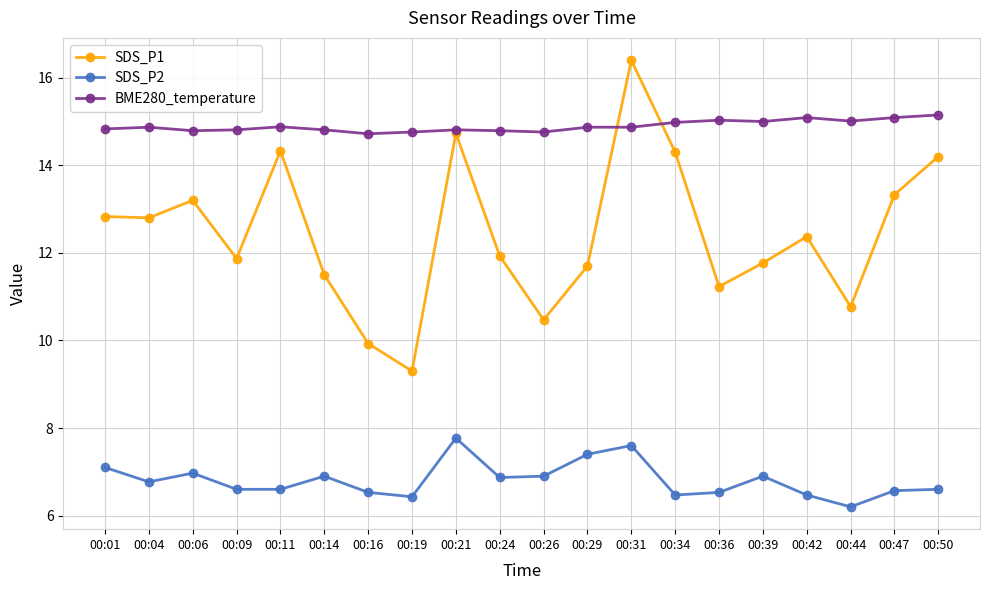

What is the value of the SDS_P1 point at the 20th from the left?

14.2